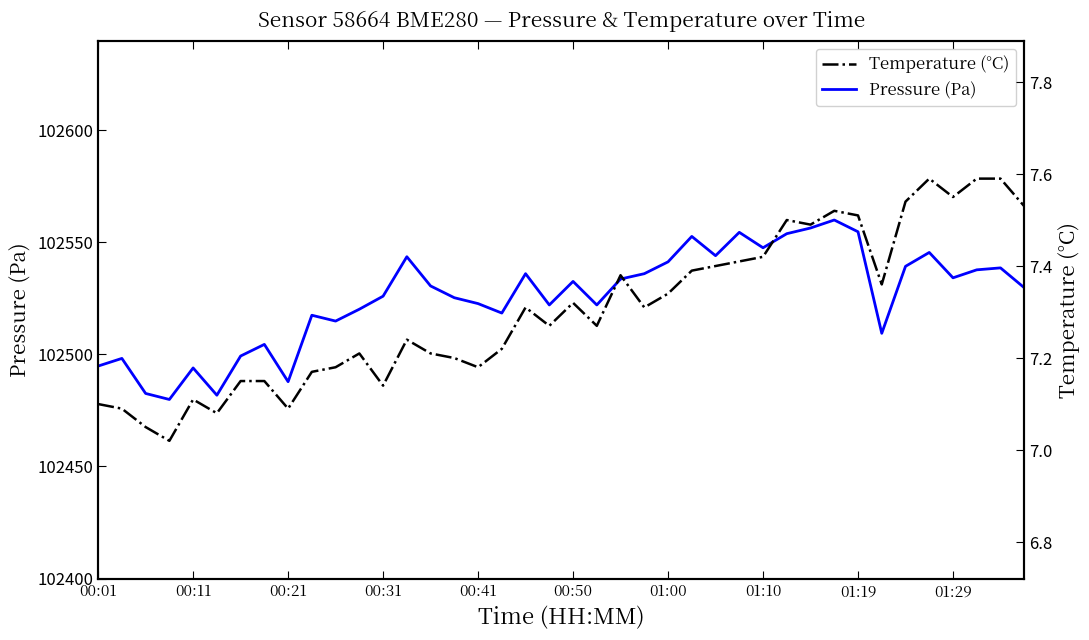

The value of Pressure (Pa) at 00:41 is 102522.6. True or false?

True